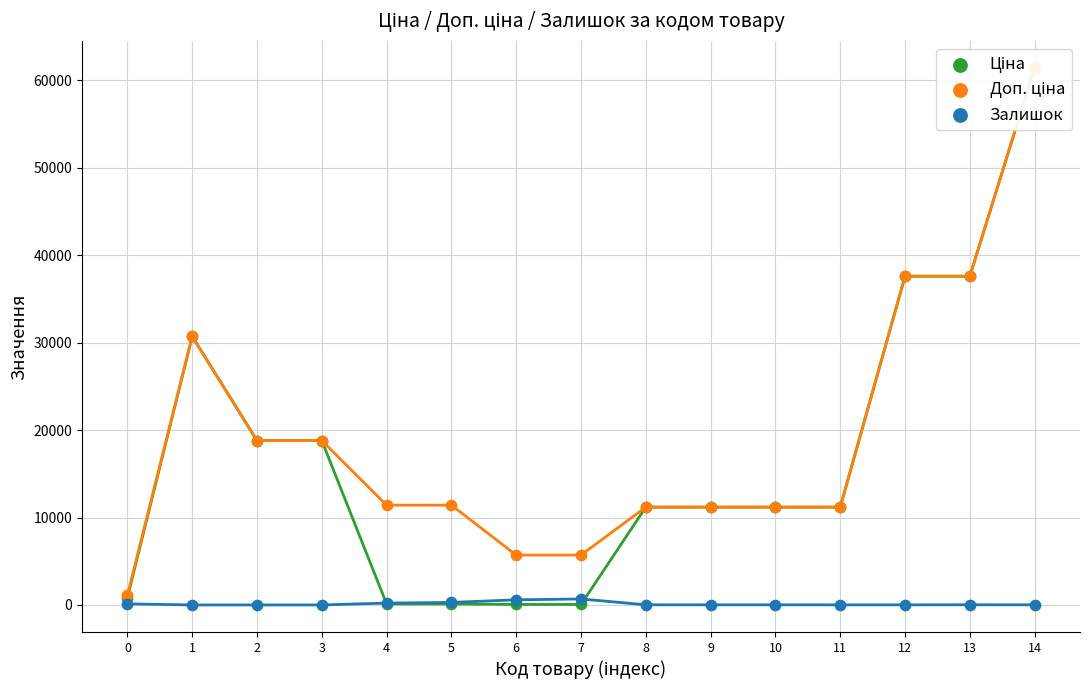

What is the total value across all series at 11?

22391.3